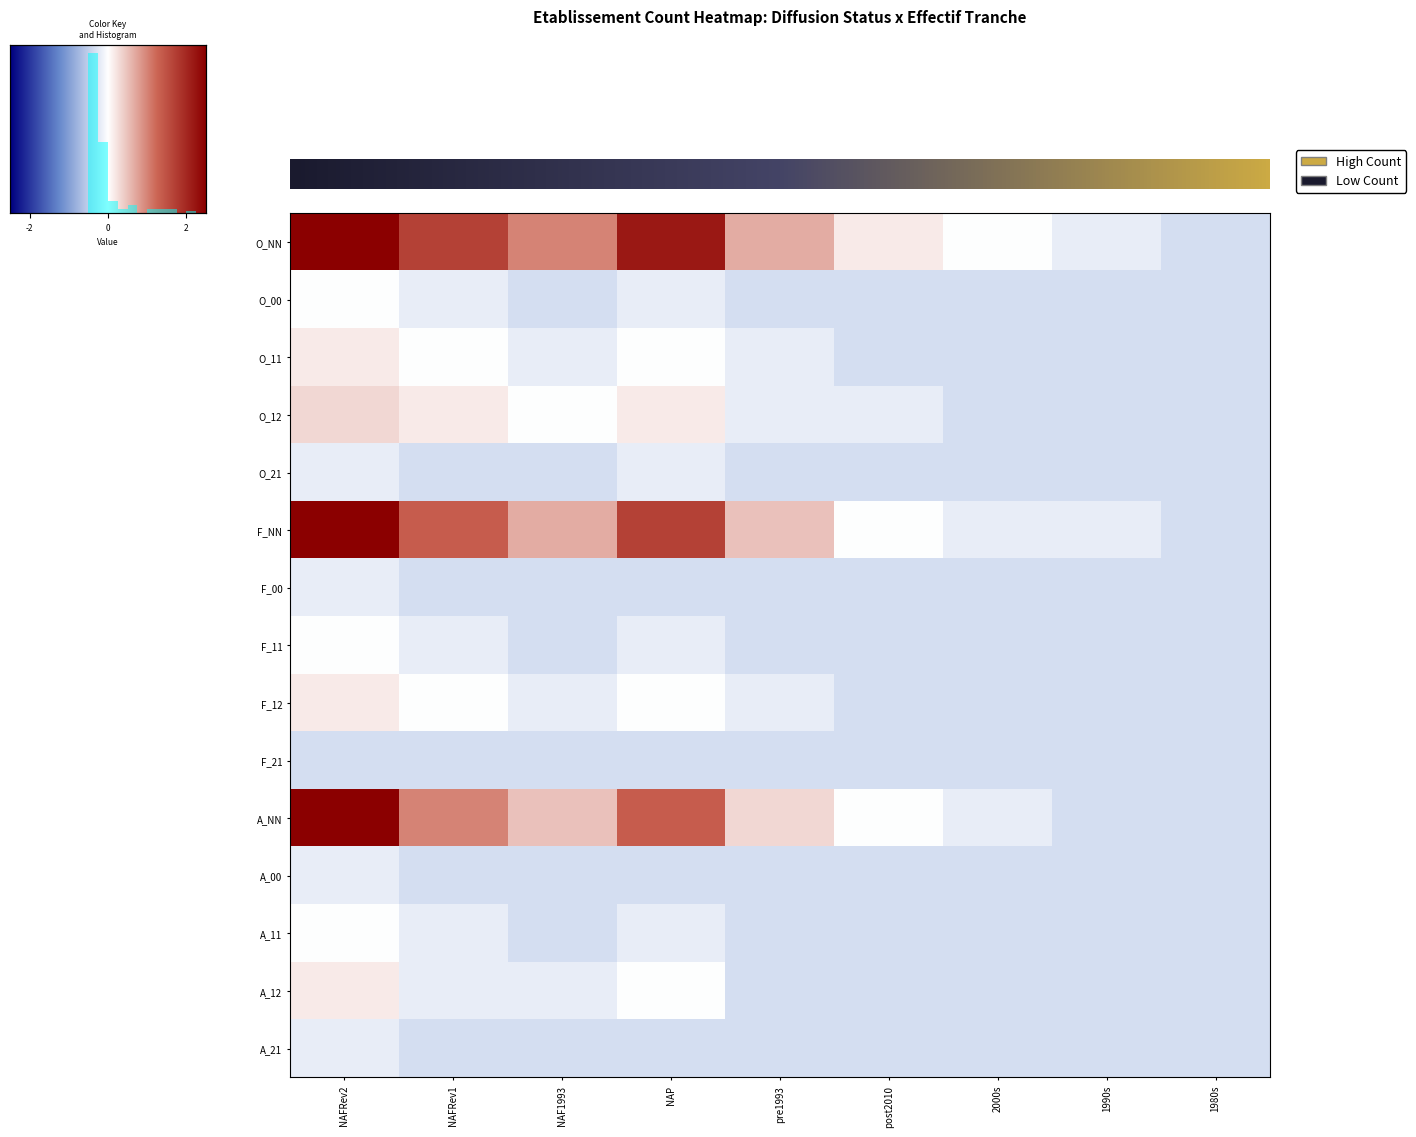

Reading left to right, extract all data points from this chart.

O_NN: NAFRev2=7.3	NAFRev1=1.7	NAF1993=1.0	NAP=2.2	pre1993=0.7	post2010=0.2	2000s=-0.0	1990s=-0.2	1980s=-0.4
O_00: NAFRev2=-0.0	NAFRev1=-0.2	NAF1993=-0.4	NAP=-0.2	pre1993=-0.4	post2010=-0.4	2000s=-0.4	1990s=-0.4	1980s=-0.4
O_11: NAFRev2=0.2	NAFRev1=-0.0	NAF1993=-0.2	NAP=-0.0	pre1993=-0.2	post2010=-0.4	2000s=-0.4	1990s=-0.4	1980s=-0.4
O_12: NAFRev2=0.3	NAFRev1=0.2	NAF1993=-0.0	NAP=0.2	pre1993=-0.2	post2010=-0.2	2000s=-0.4	1990s=-0.4	1980s=-0.4
O_21: NAFRev2=-0.2	NAFRev1=-0.4	NAF1993=-0.4	NAP=-0.2	pre1993=-0.4	post2010=-0.4	2000s=-0.4	1990s=-0.4	1980s=-0.4
F_NN: NAFRev2=6.1	NAFRev1=1.4	NAF1993=0.7	NAP=1.7	pre1993=0.5	post2010=-0.0	2000s=-0.2	1990s=-0.2	1980s=-0.4
F_00: NAFRev2=-0.2	NAFRev1=-0.4	NAF1993=-0.4	NAP=-0.4	pre1993=-0.4	post2010=-0.4	2000s=-0.4	1990s=-0.4	1980s=-0.4
F_11: NAFRev2=-0.0	NAFRev1=-0.2	NAF1993=-0.4	NAP=-0.2	pre1993=-0.4	post2010=-0.4	2000s=-0.4	1990s=-0.4	1980s=-0.4
F_12: NAFRev2=0.2	NAFRev1=-0.0	NAF1993=-0.2	NAP=-0.0	pre1993=-0.2	post2010=-0.4	2000s=-0.4	1990s=-0.4	1980s=-0.4
A_NN: NAFRev2=3.9	NAFRev1=1.0	NAF1993=0.5	NAP=1.4	pre1993=0.3	post2010=-0.0	2000s=-0.2	1990s=-0.4	1980s=-0.4
A_00: NAFRev2=-0.2	NAFRev1=-0.4	NAF1993=-0.4	NAP=-0.4	pre1993=-0.4	post2010=-0.4	2000s=-0.4	1990s=-0.4	1980s=-0.4
A_11: NAFRev2=-0.0	NAFRev1=-0.2	NAF1993=-0.4	NAP=-0.2	pre1993=-0.4	post2010=-0.4	2000s=-0.4	1990s=-0.4	1980s=-0.4
A_12: NAFRev2=0.2	NAFRev1=-0.2	NAF1993=-0.2	NAP=-0.0	pre1993=-0.4	post2010=-0.4	2000s=-0.4	1990s=-0.4	1980s=-0.4
A_21: NAFRev2=-0.2	NAFRev1=-0.4	NAF1993=-0.4	NAP=-0.4	pre1993=-0.4	post2010=-0.4	2000s=-0.4	1990s=-0.4	1980s=-0.4